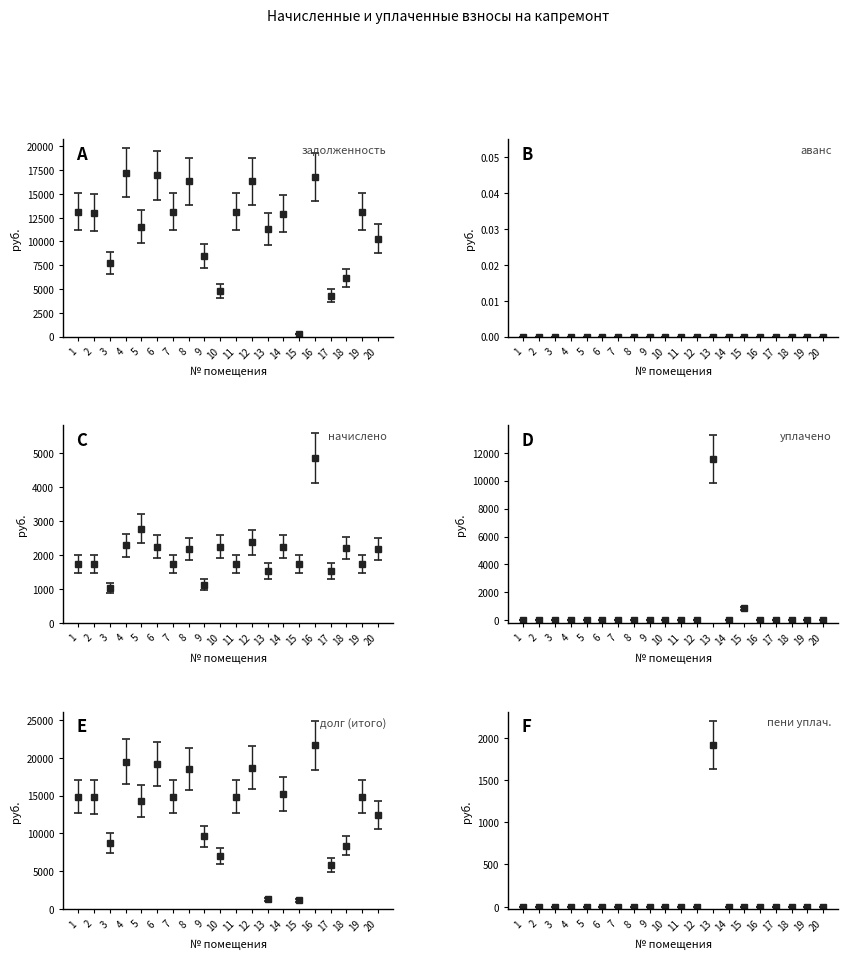

Which label corresponds to the smallest value in the chart?

1